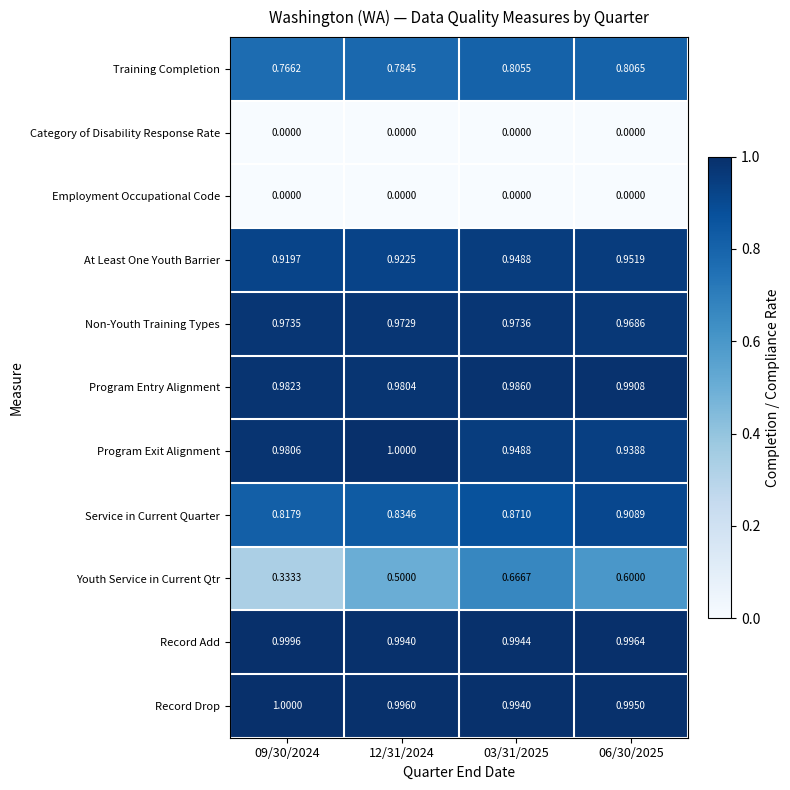

Which series changed the most between 09/30/2024 and 12/31/2024?

Youth Service in Current Qtr